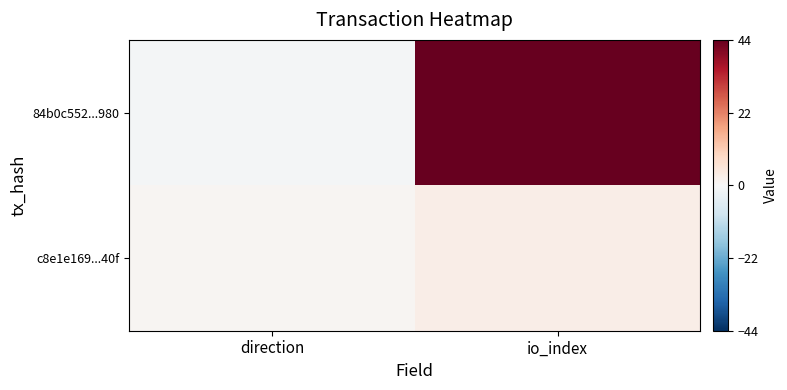

How many data points does each series have?

2